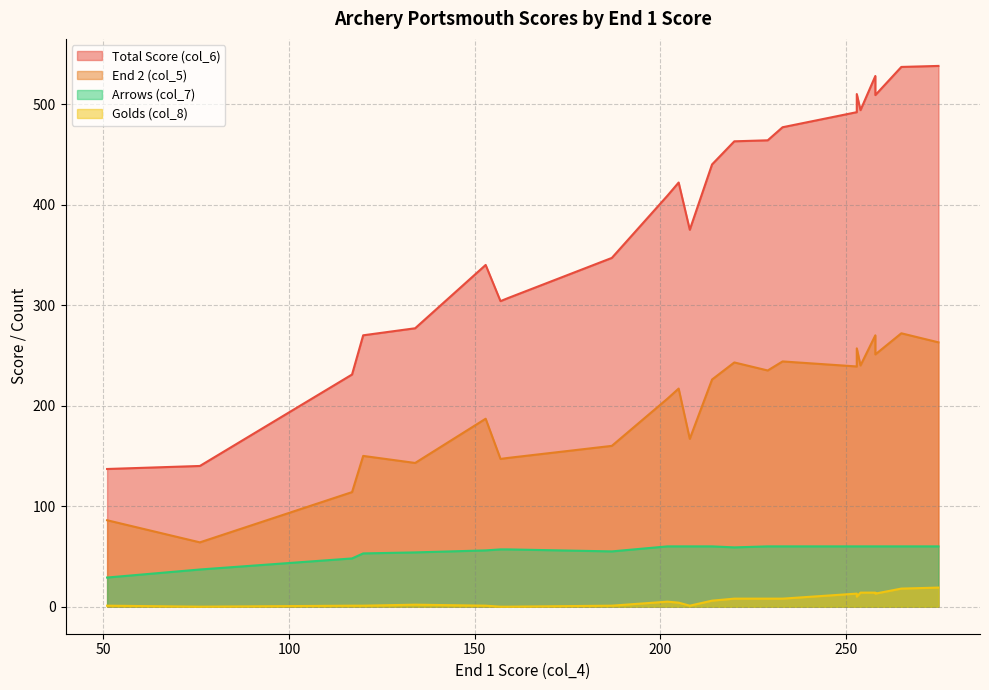

Is it true that End 2 (col_5) equals 239 at 253?

True